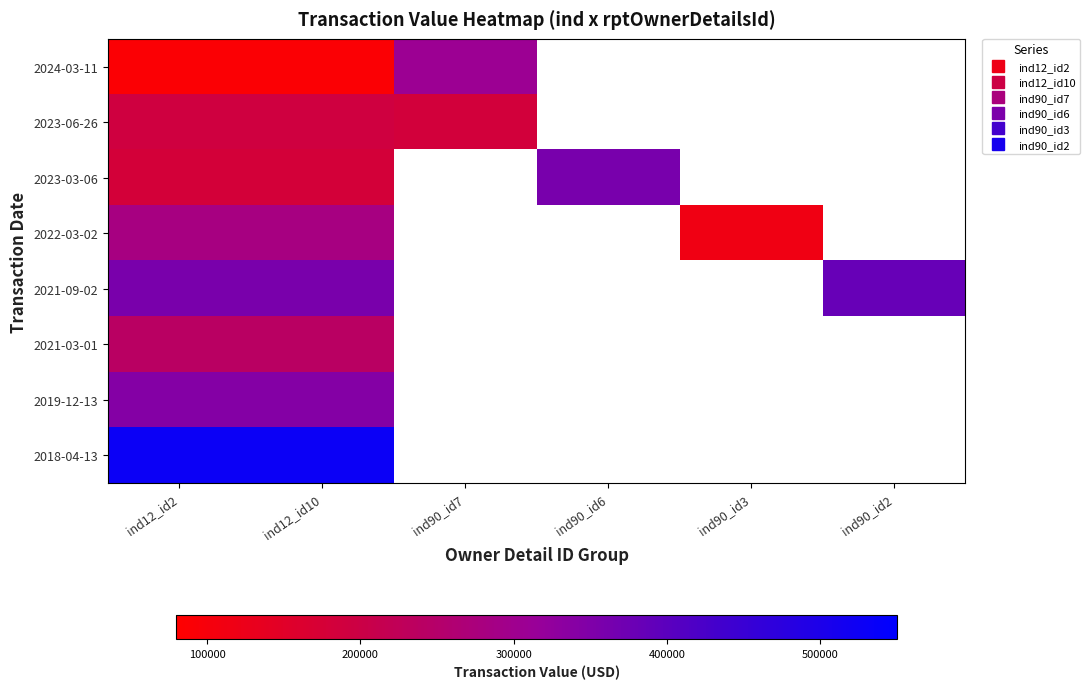

At which category does the chart reach its peak across all series?

ind12_id2